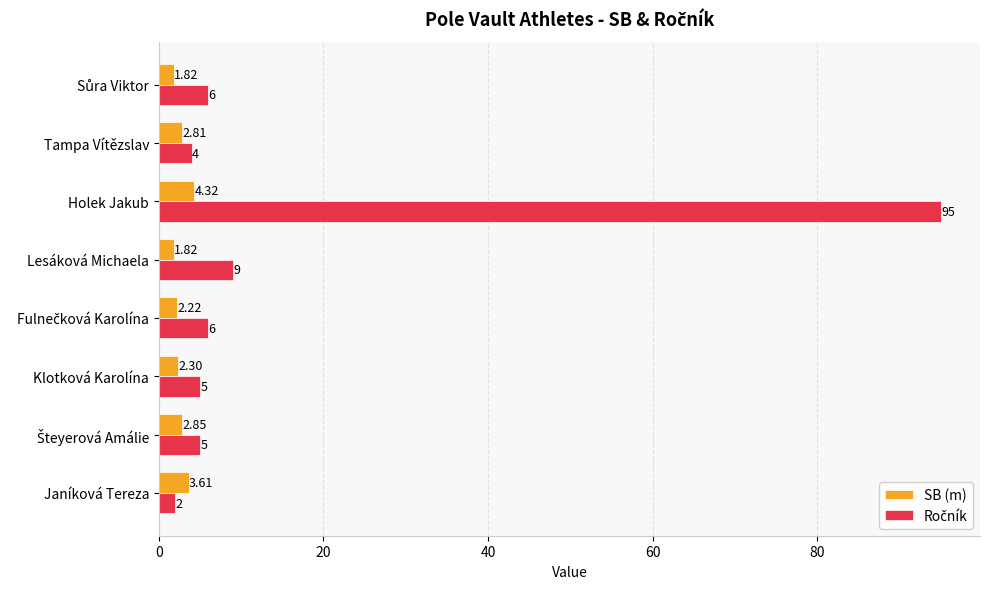

Which label corresponds to the largest value in the chart?

Holek Jakub